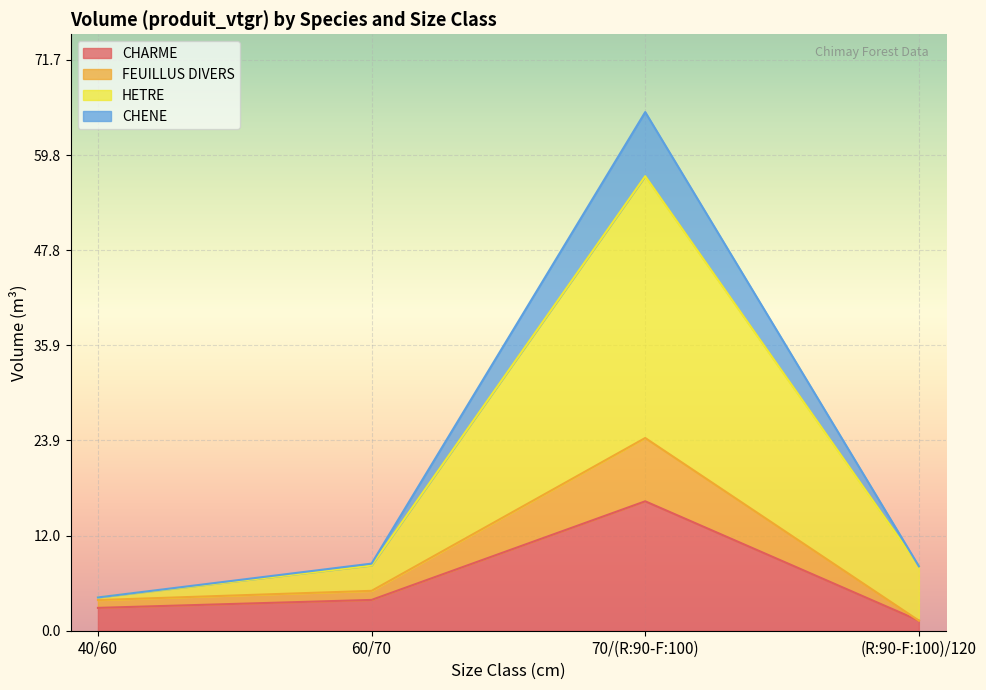

Is it true that CHARME equals 5.2 at 60/70?

False